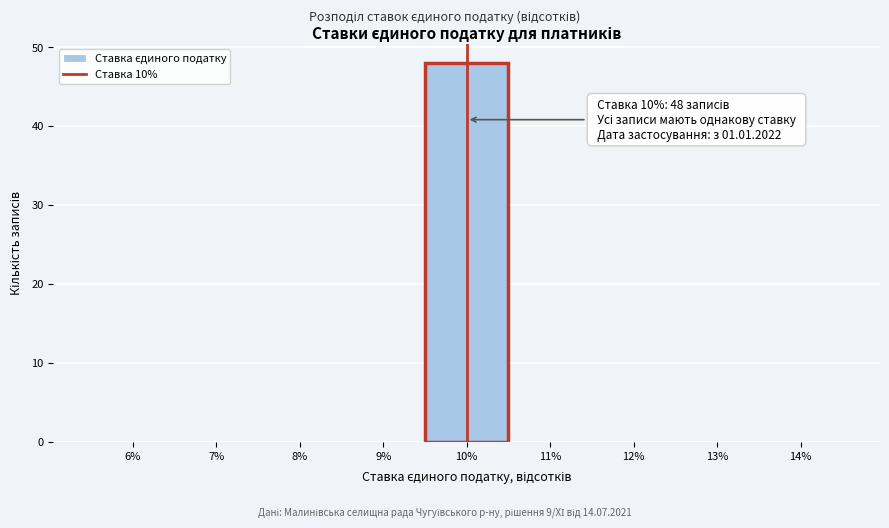

Over which range of the x-axis is the bar tallest?

9.5 to 10.5